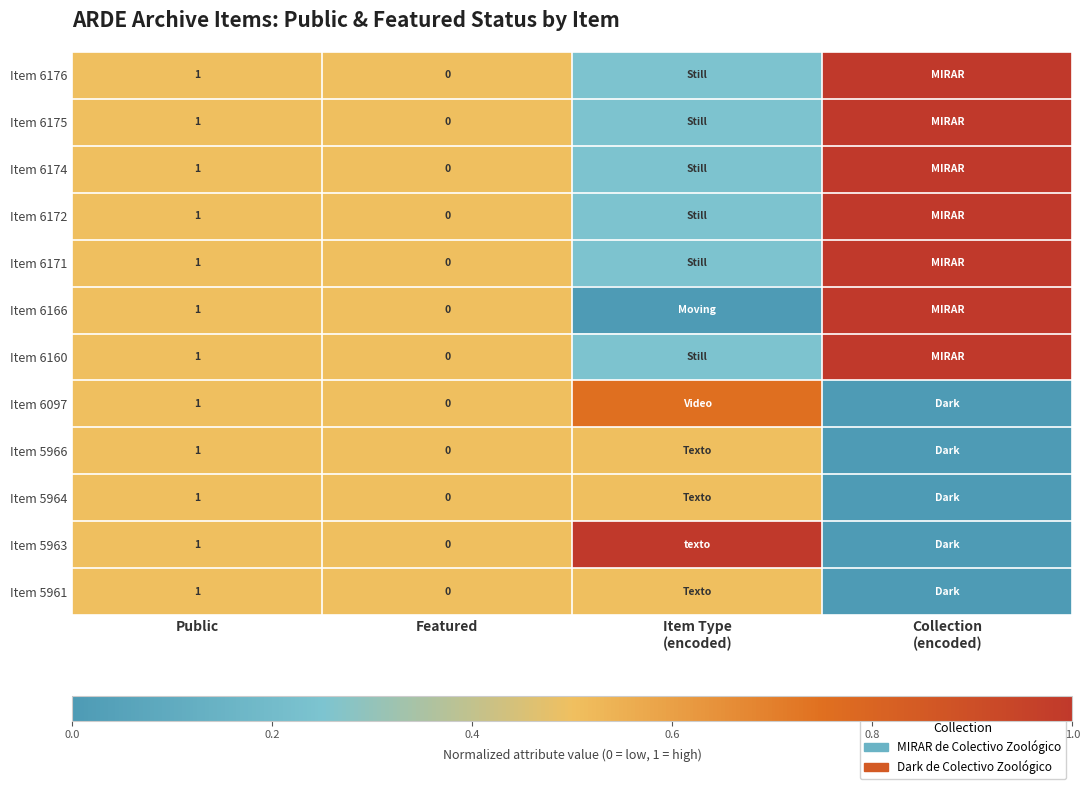

Is the value of Item 6176 at Public greater than the value of Item 5961 at Featured?

Yes